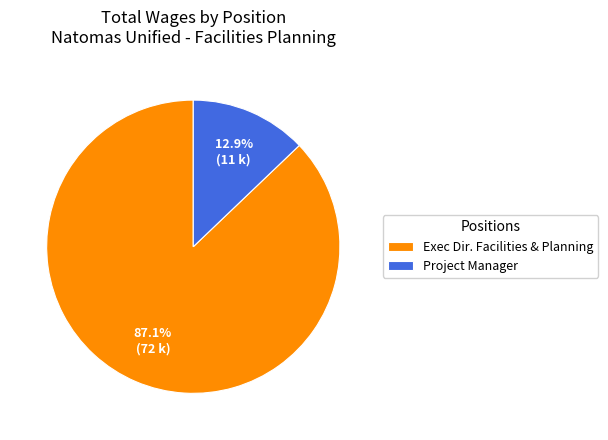

To the nearest percent, what is the combined percentage of Project Manager and Exec Dir. Facilities & Planning?

100%